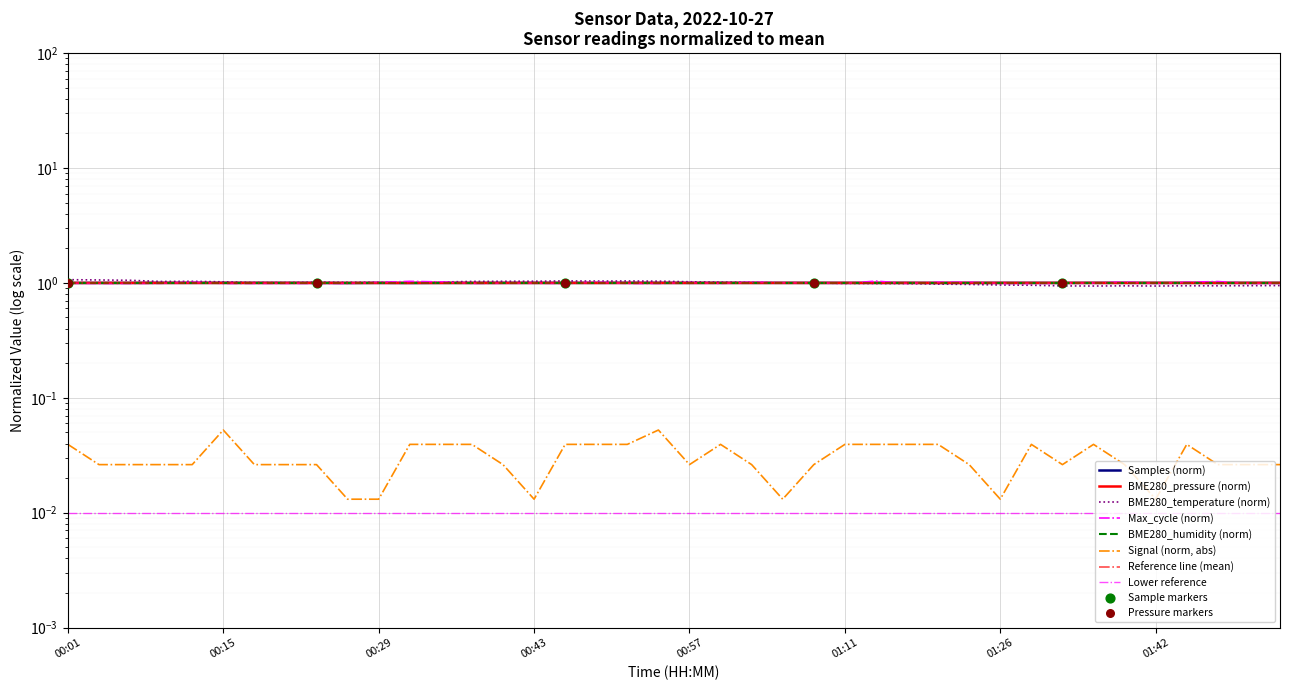

Which series has the largest total across all categories?

Samples